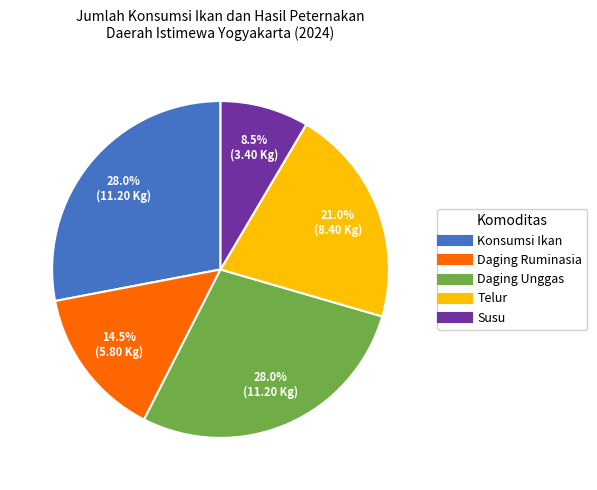

What is the ratio of the value at Telur to the value at Daging Ruminasia?

1.4